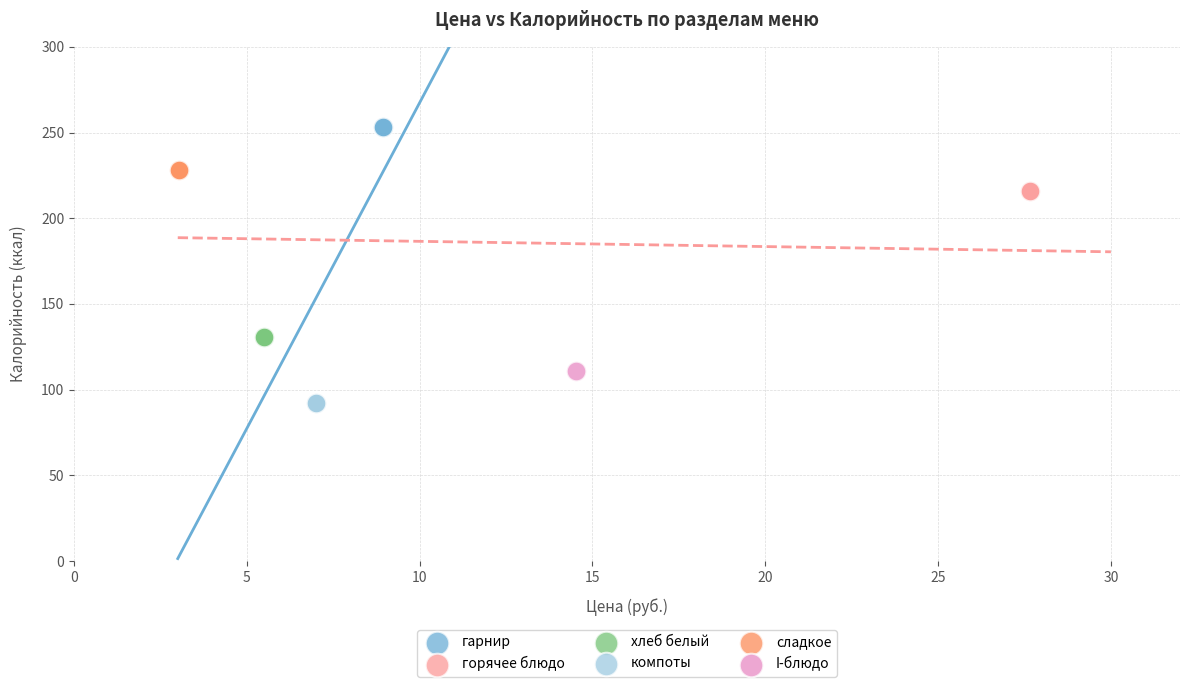

Which series reaches the maximum Y coordinate?

гарнир